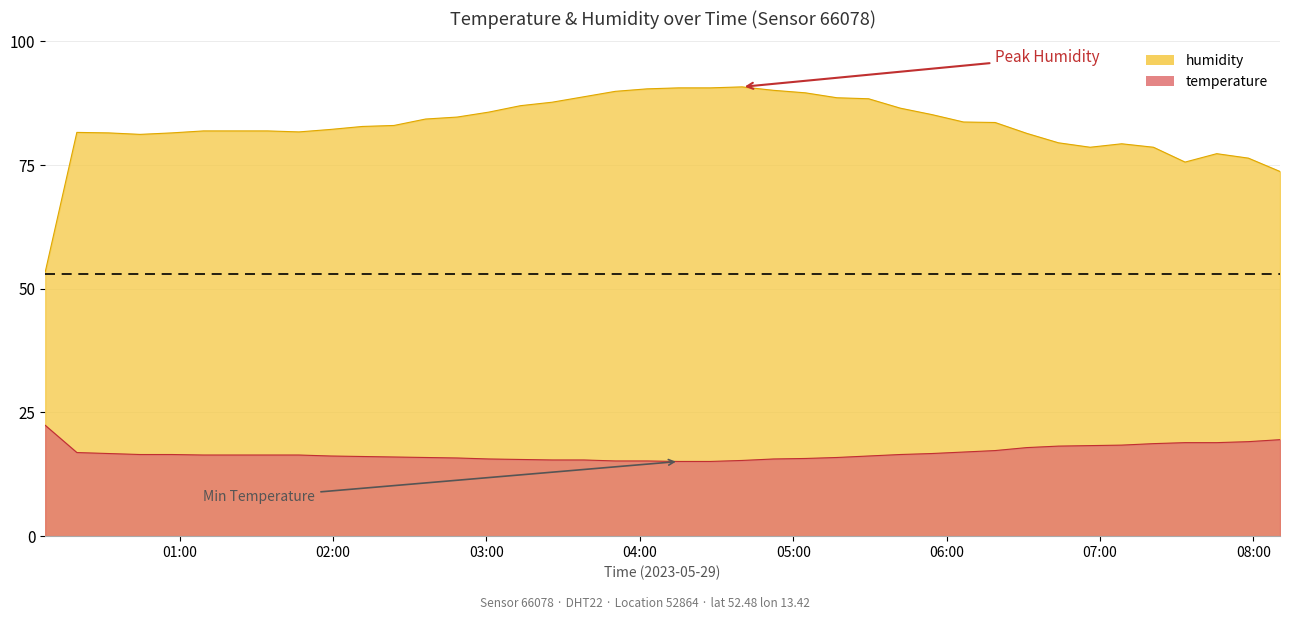

Which series has the largest range (max minus min)?

humidity